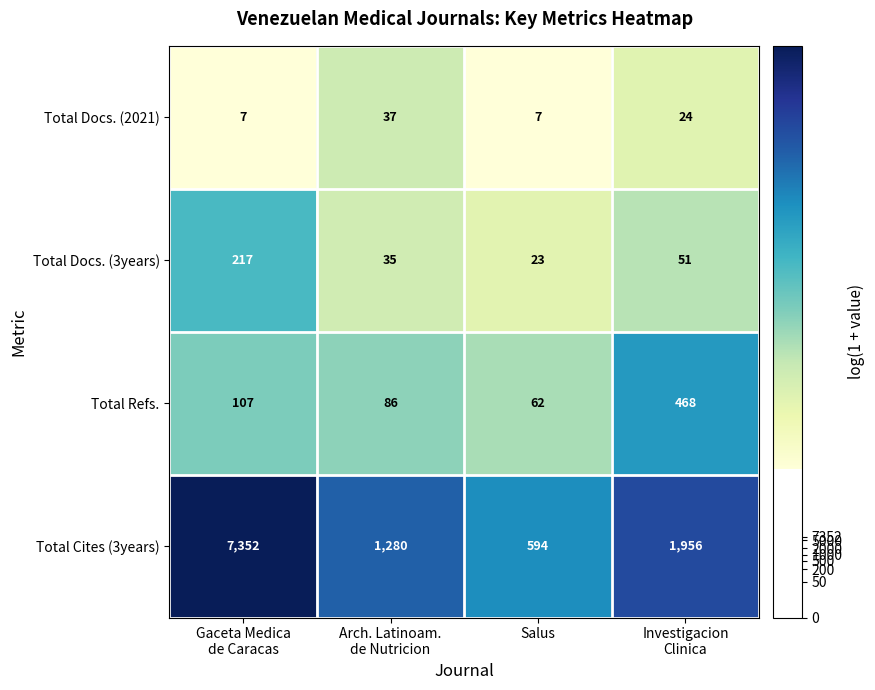

The value of Total Cites (3years) at Salus is 594. True or false?

True